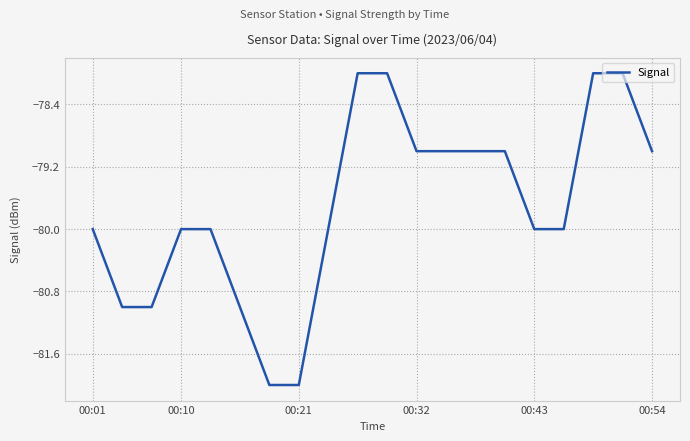

How many lines are shown in the chart?

1